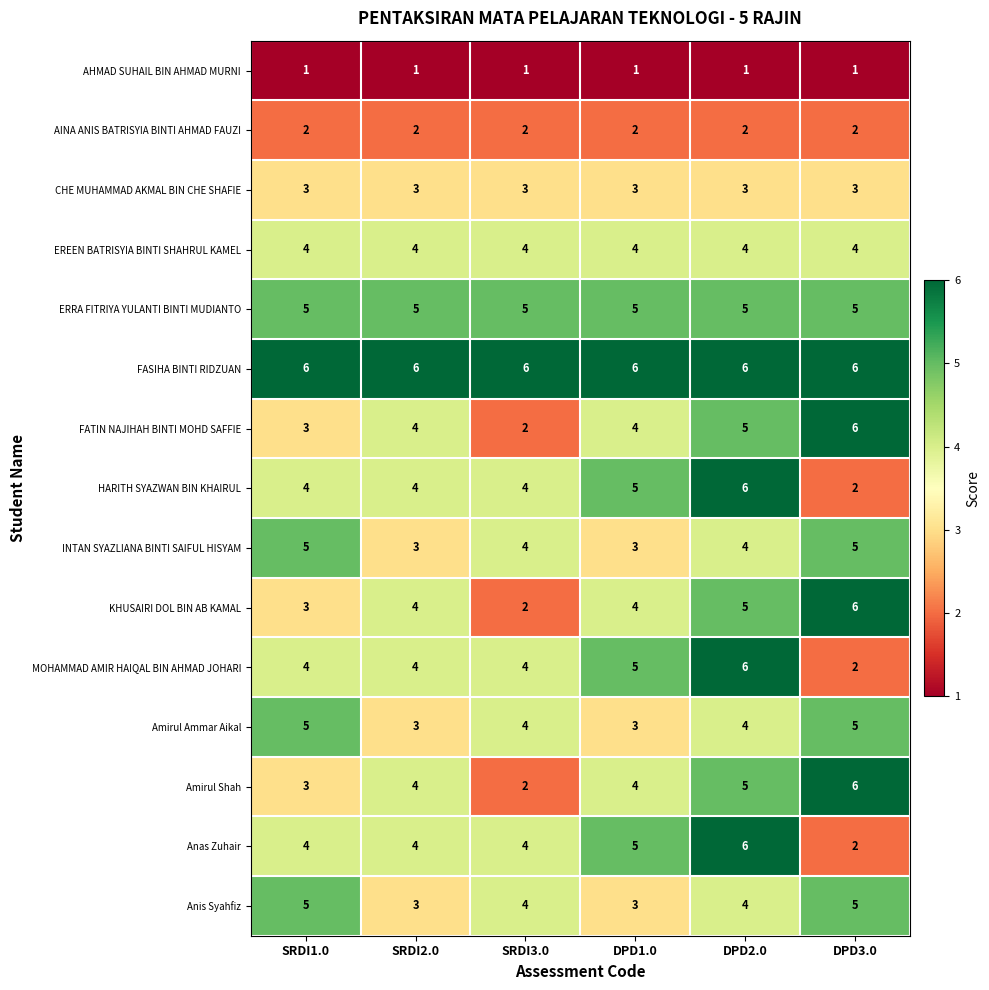

The value of Amirul Shah at SRDI3.0 is 2. True or false?

True